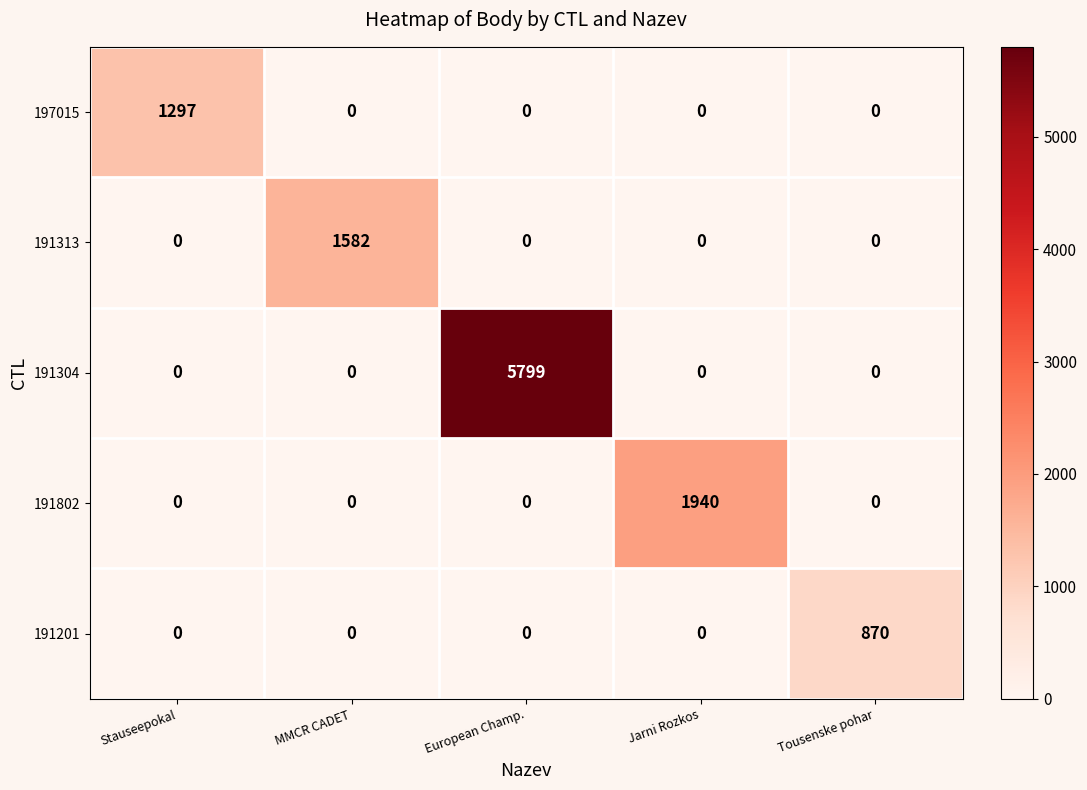

At how many categories does at least one series exceed 2707?

1